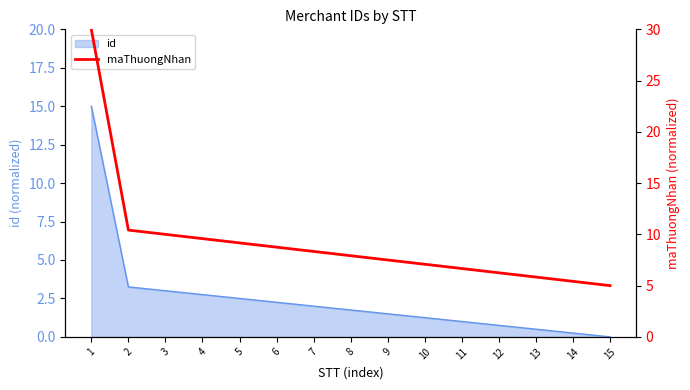

Rank the categories by value from lowest to highest.

15, 14, 13, 12, 11, 10, 9, 8, 7, 6, 5, 4, 3, 2, 1